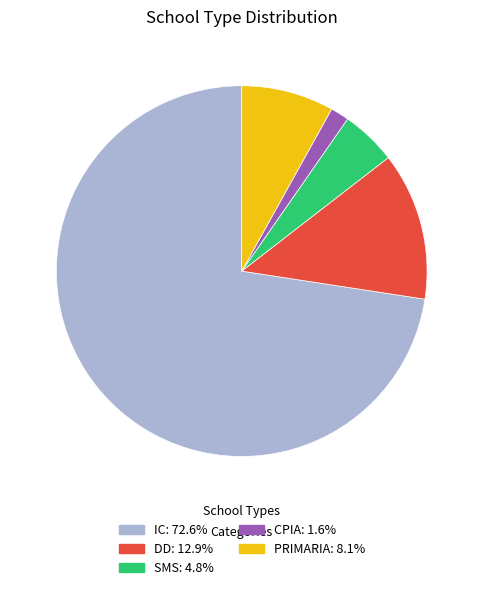

Is there any slice that represents more than half of the pie?

Yes